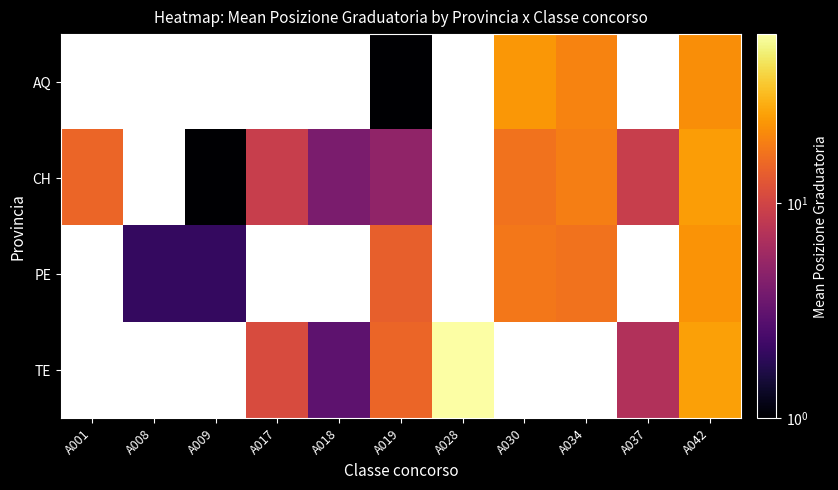

At which label does CH first exceed 9?

A001